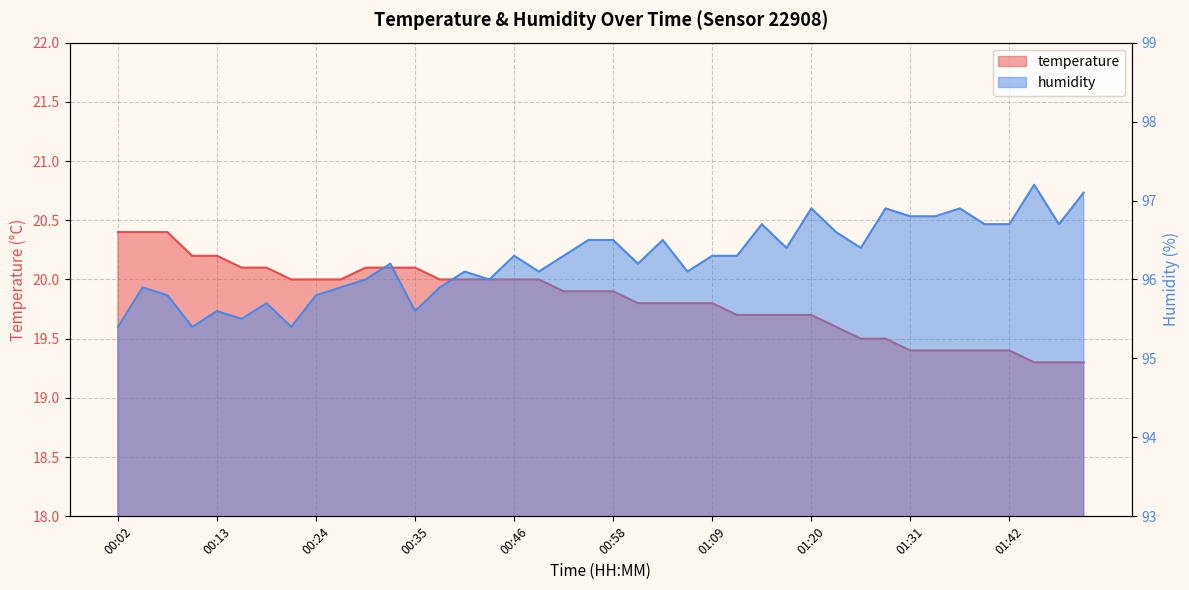

Rank the series by their average value, from lowest to highest.

temperature, humidity